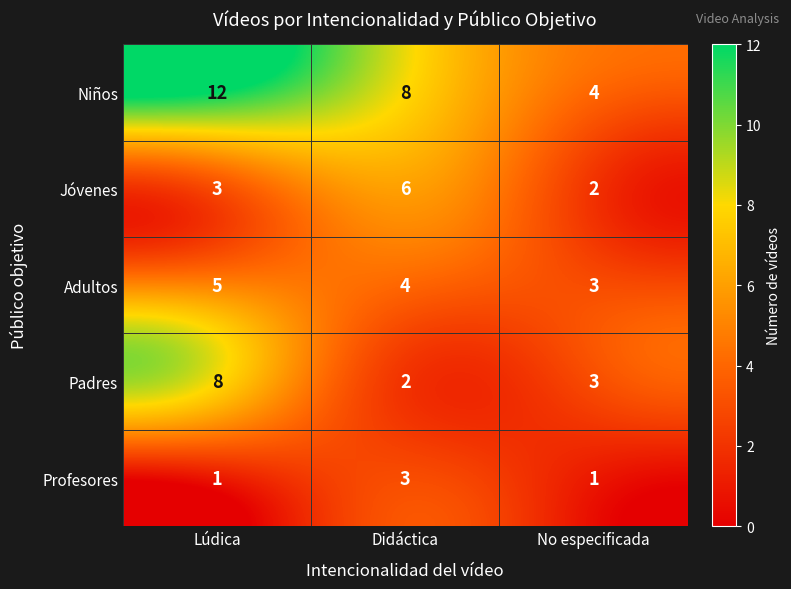

Which series has the largest total across all categories?

Niños